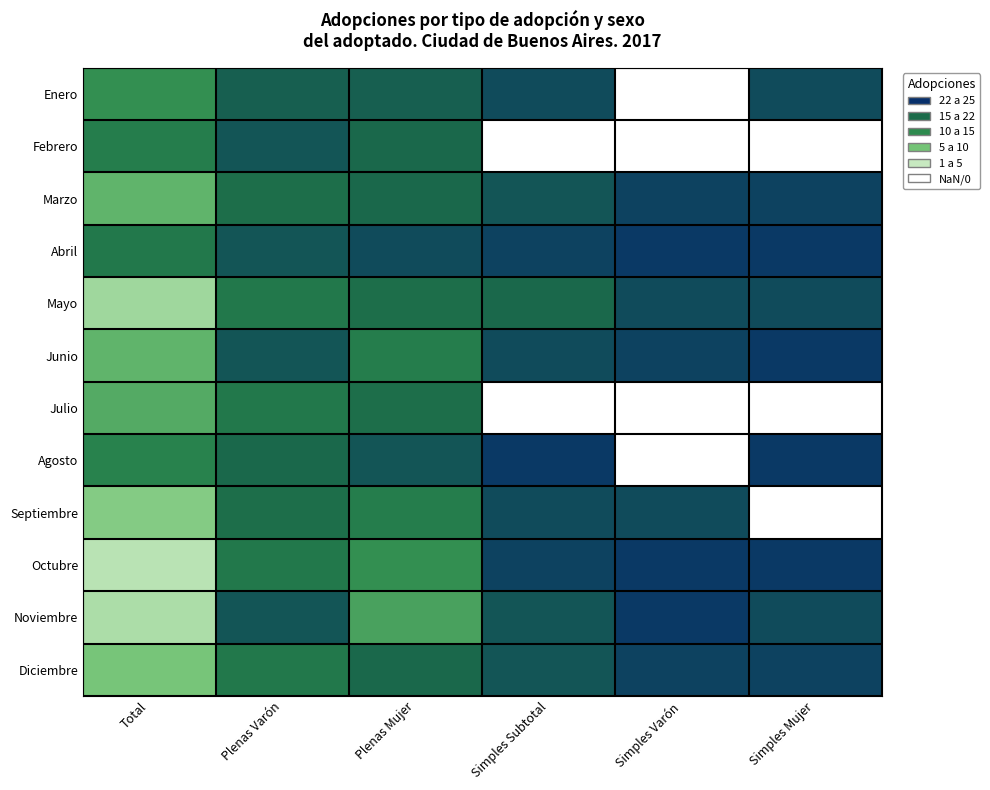

True or false: Febrero has a value of 10.0 at Plenas Mujer.

False